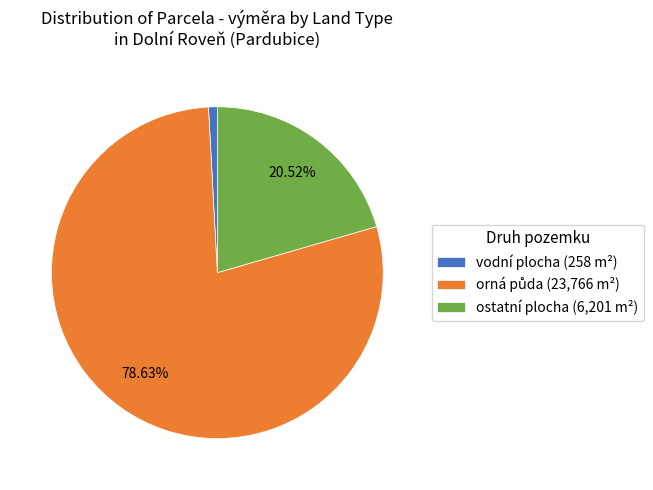

Does vodní plocha (258 m²) account for over 50% of the chart?

No